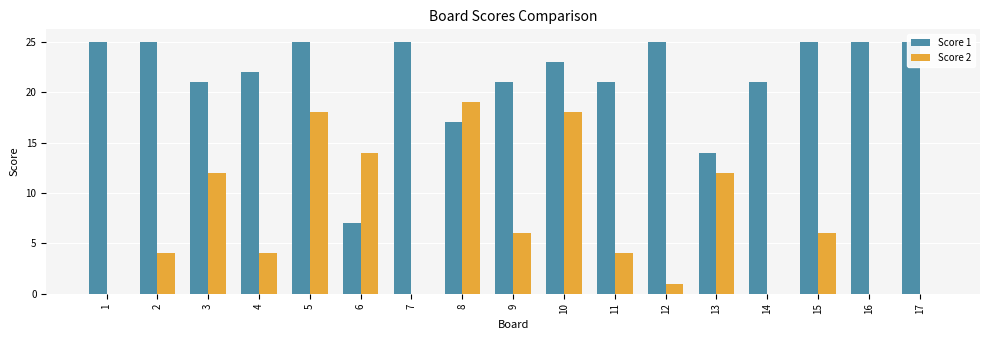

What is the value of the Score 1 bar at the 2nd from the left?

25